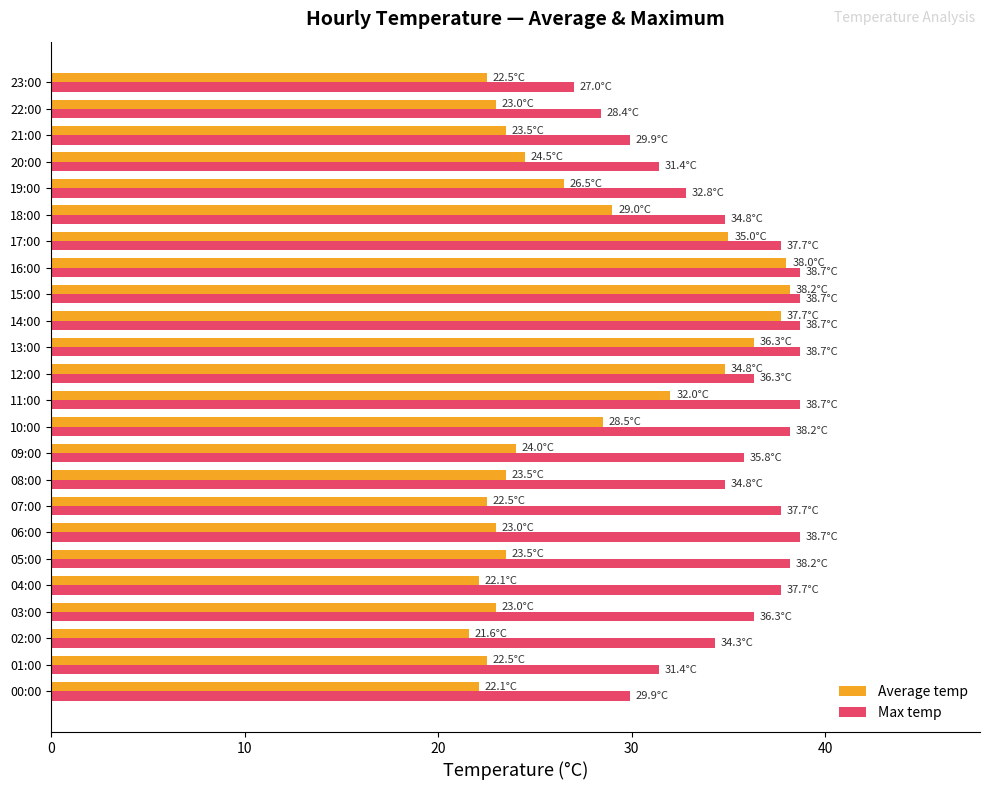

Which series has the largest total across all categories?

Max temp